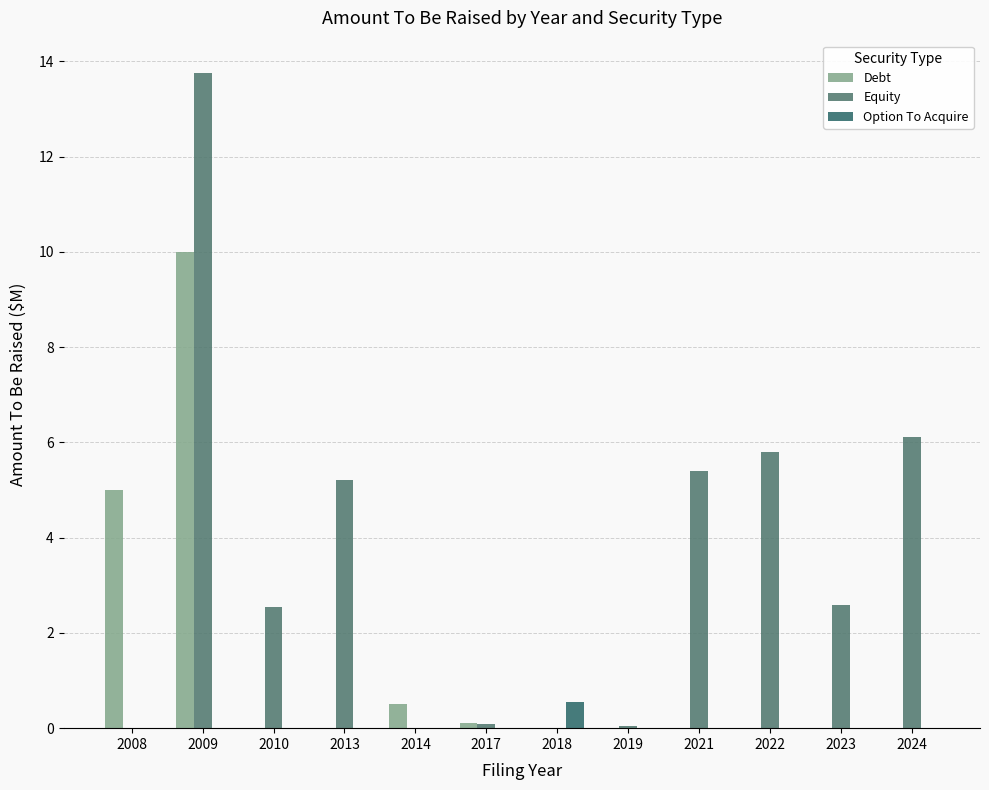

How many data points does each series have?

12